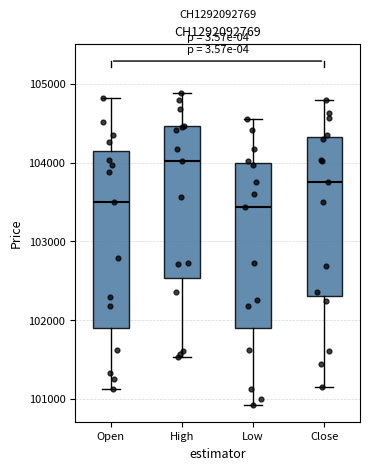

Which box's median line is the highest?

High